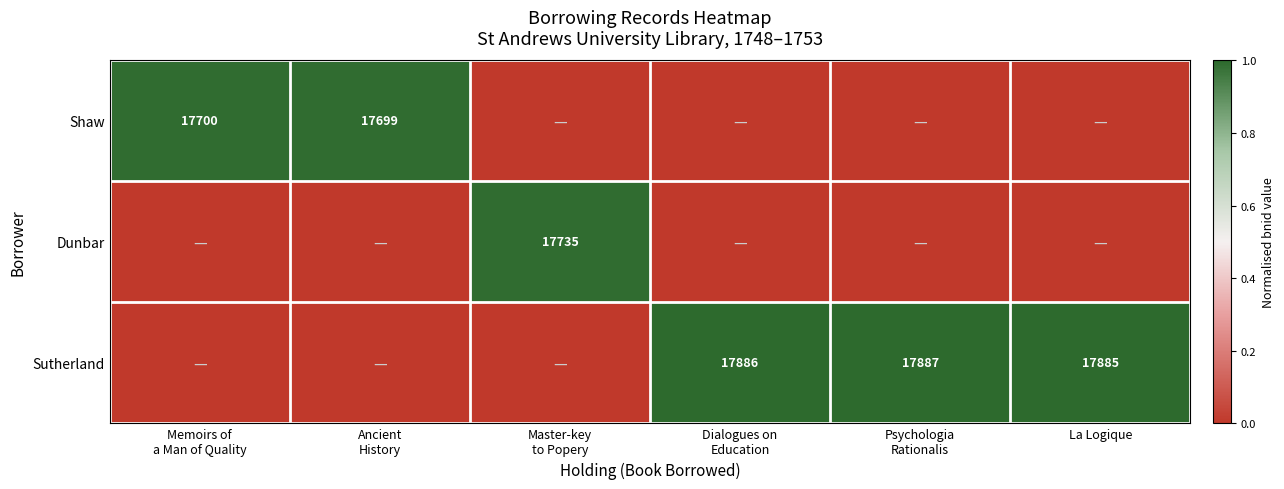

At which label does Sutherland reach its minimum?

Memoirs of a Man of Quality